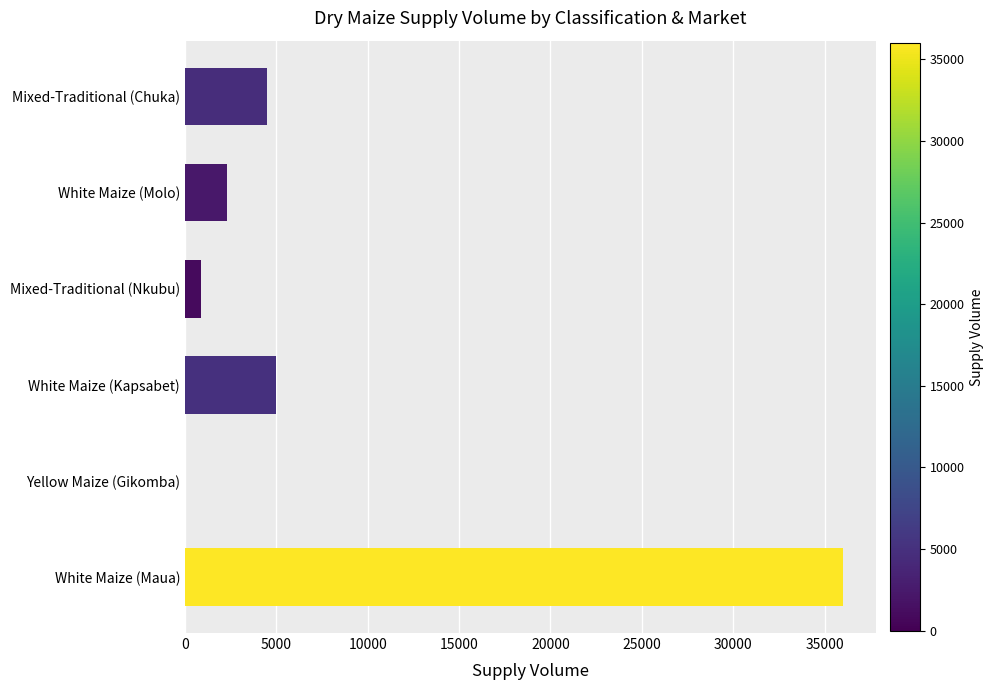

True or false: the data shows -12500 at Yellow Maize (Gikomba).

False